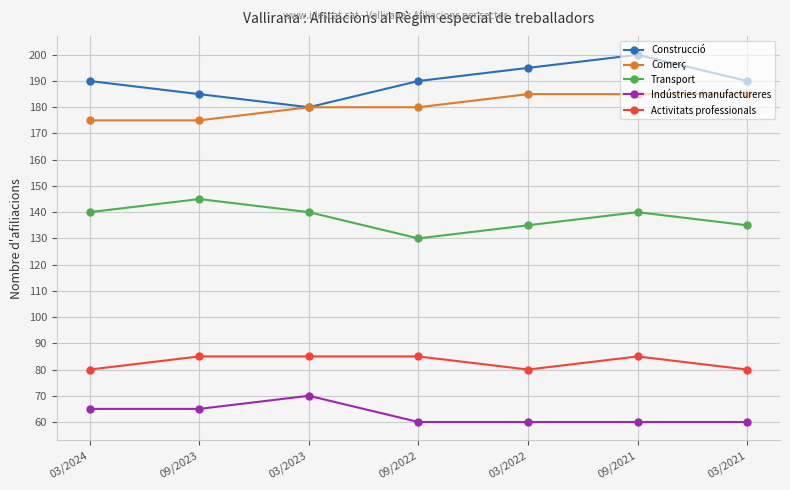

What is the smallest value displayed?

60